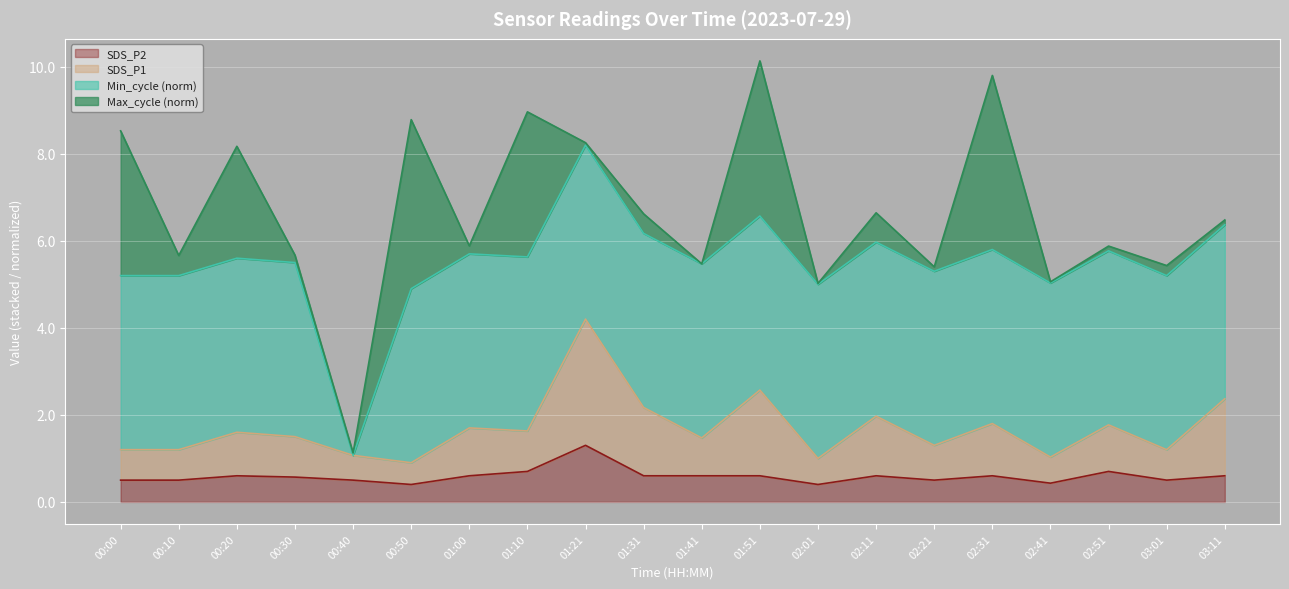

At which label does SDS_P1 first exceed 1?

00:00